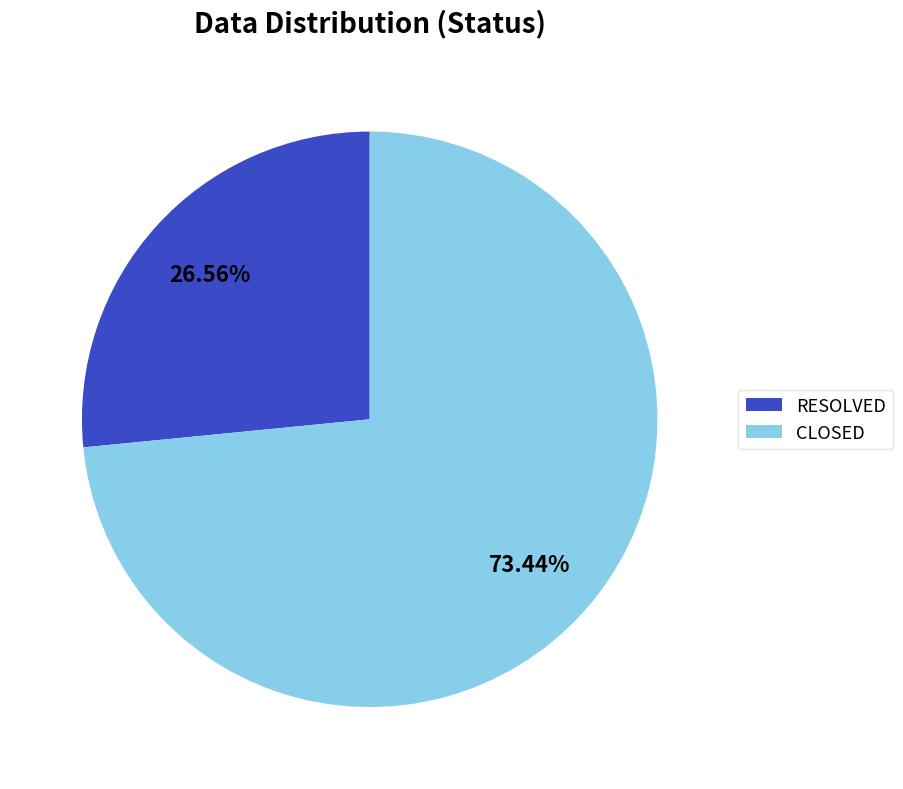

To the nearest percent, what is the difference between the RESOLVED and CLOSED slice percentages?

47%